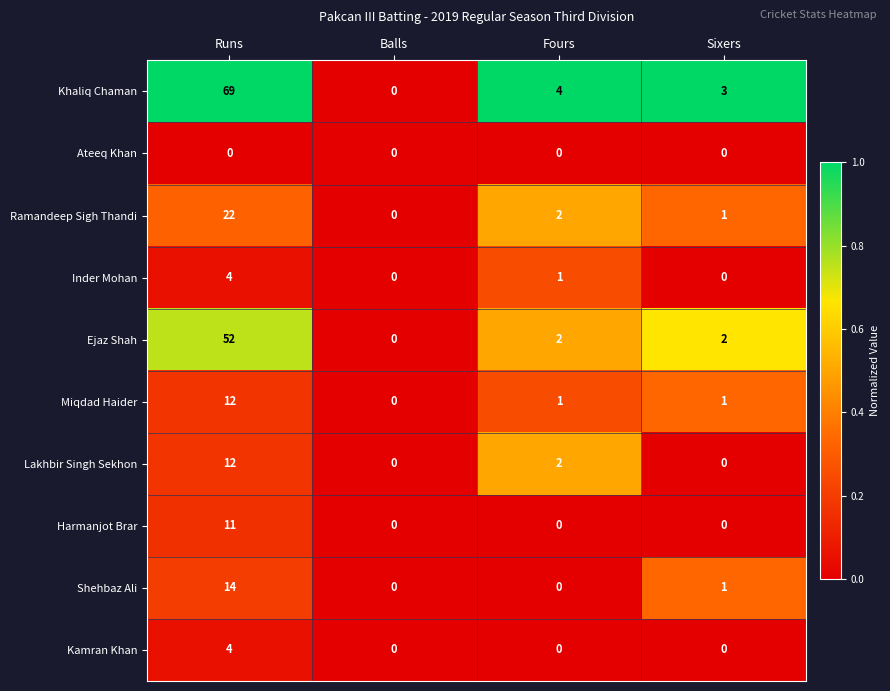

Where is Inder Mohan nearest to the value 2?

Fours